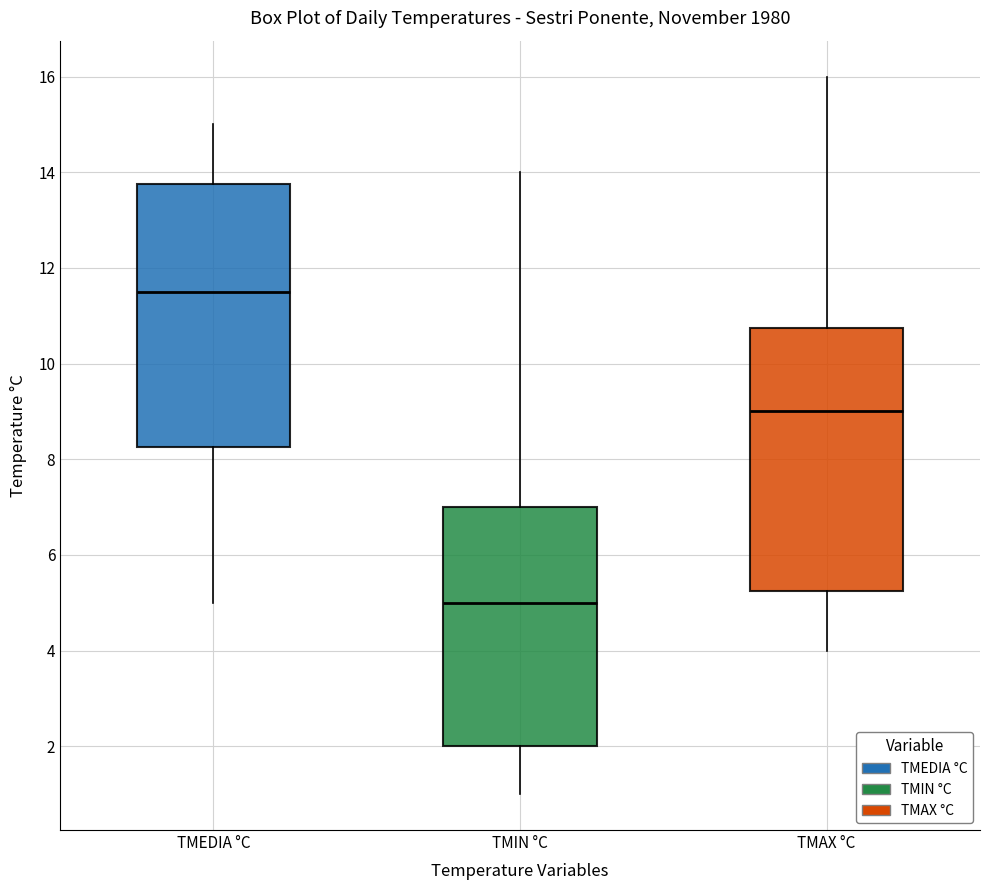

Reading left to right, transcribe this box plot: for each box, give where its median line is, the range the box spans, and where its two whiskers end, as read against the y-axis. The values are not printed on the chart, so give them approximately, as read against the axis.

TMEDIA °C: median 11.6, box 8.2 to 13.8, whiskers 5.0 to 15.0
TMIN °C: median 5.0, box 2.0 to 7.0, whiskers 1.0 to 14.0
TMAX °C: median 9.0, box 5.2 to 10.8, whiskers 4.0 to 16.0